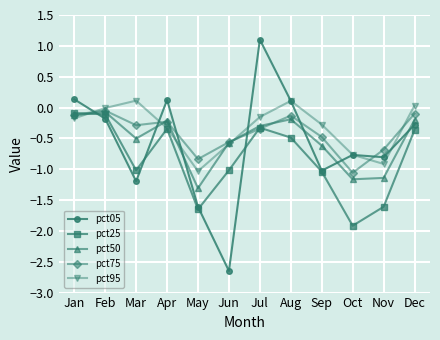

Is this an area chart (filled region under the line)?

No